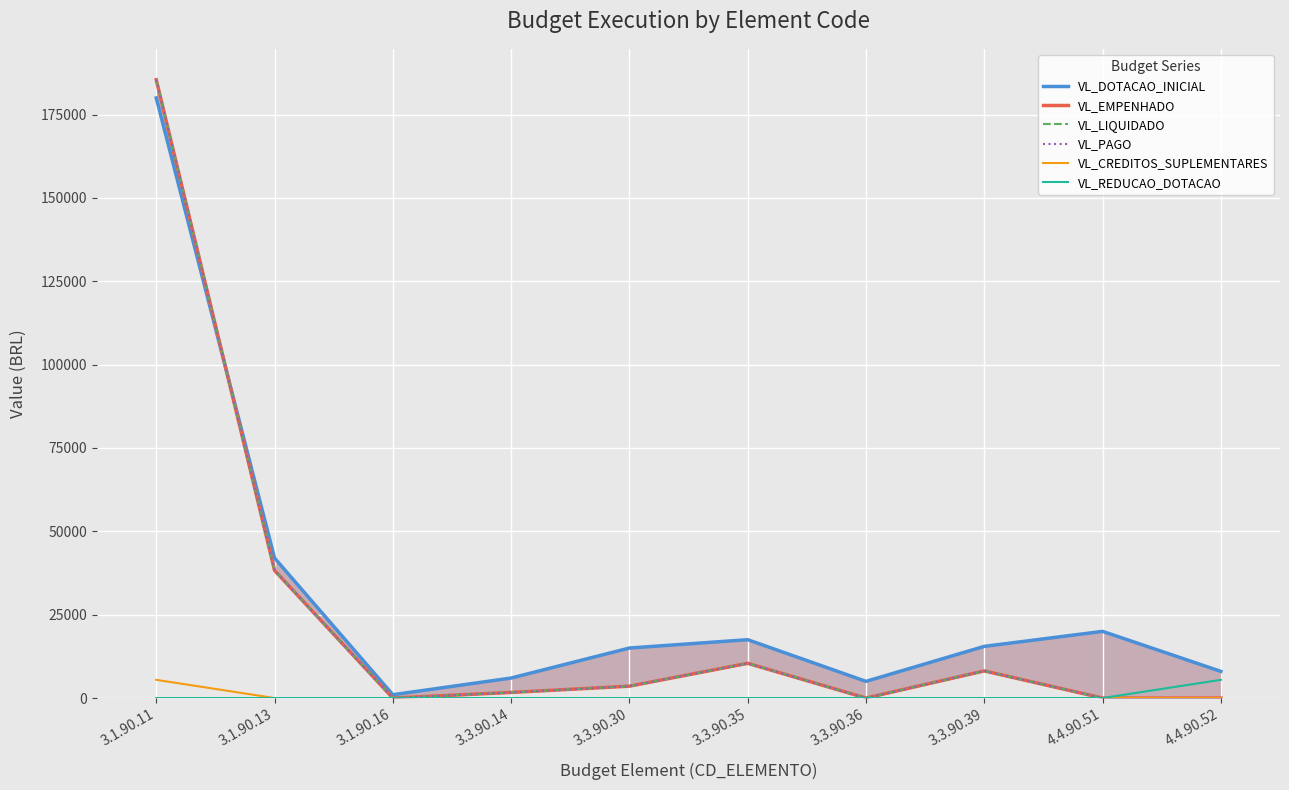

What position from the right is 4.4.90.52?

1